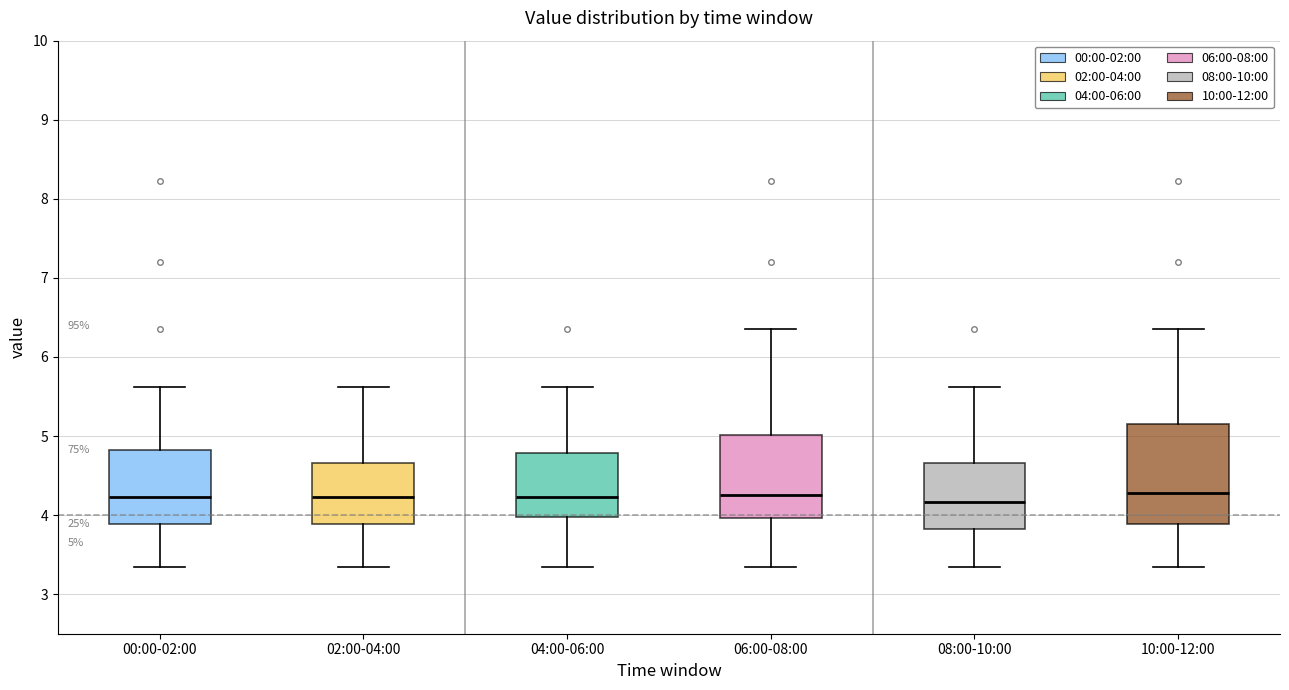

Comparing the boxes themselves (not the whiskers), which one is the tallest?

10:00-12:00